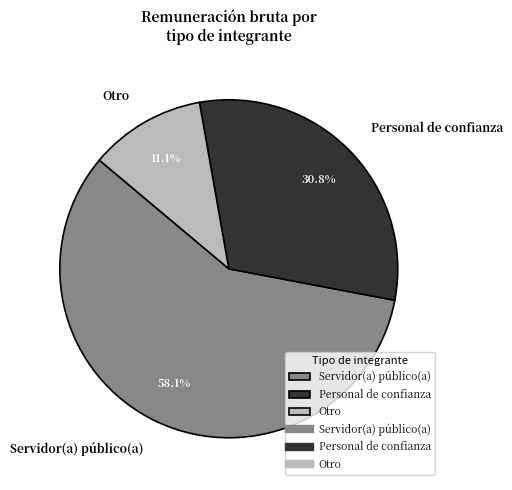

Rank the categories by value from highest to lowest.

Servidor(a) público(a), Personal de confianza, Otro